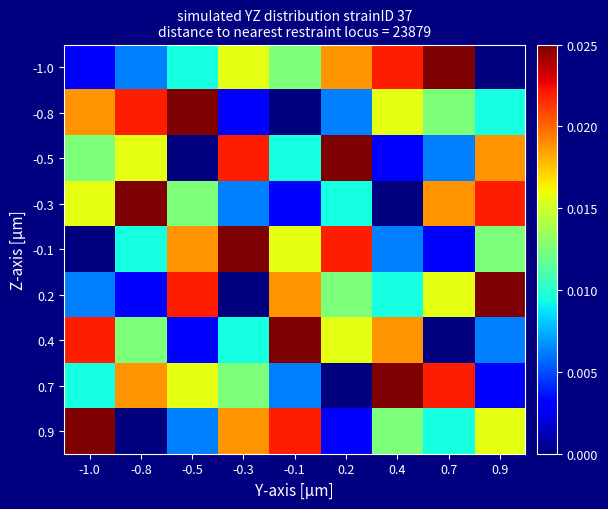

At how many categories does at least one series exceed 0?

9